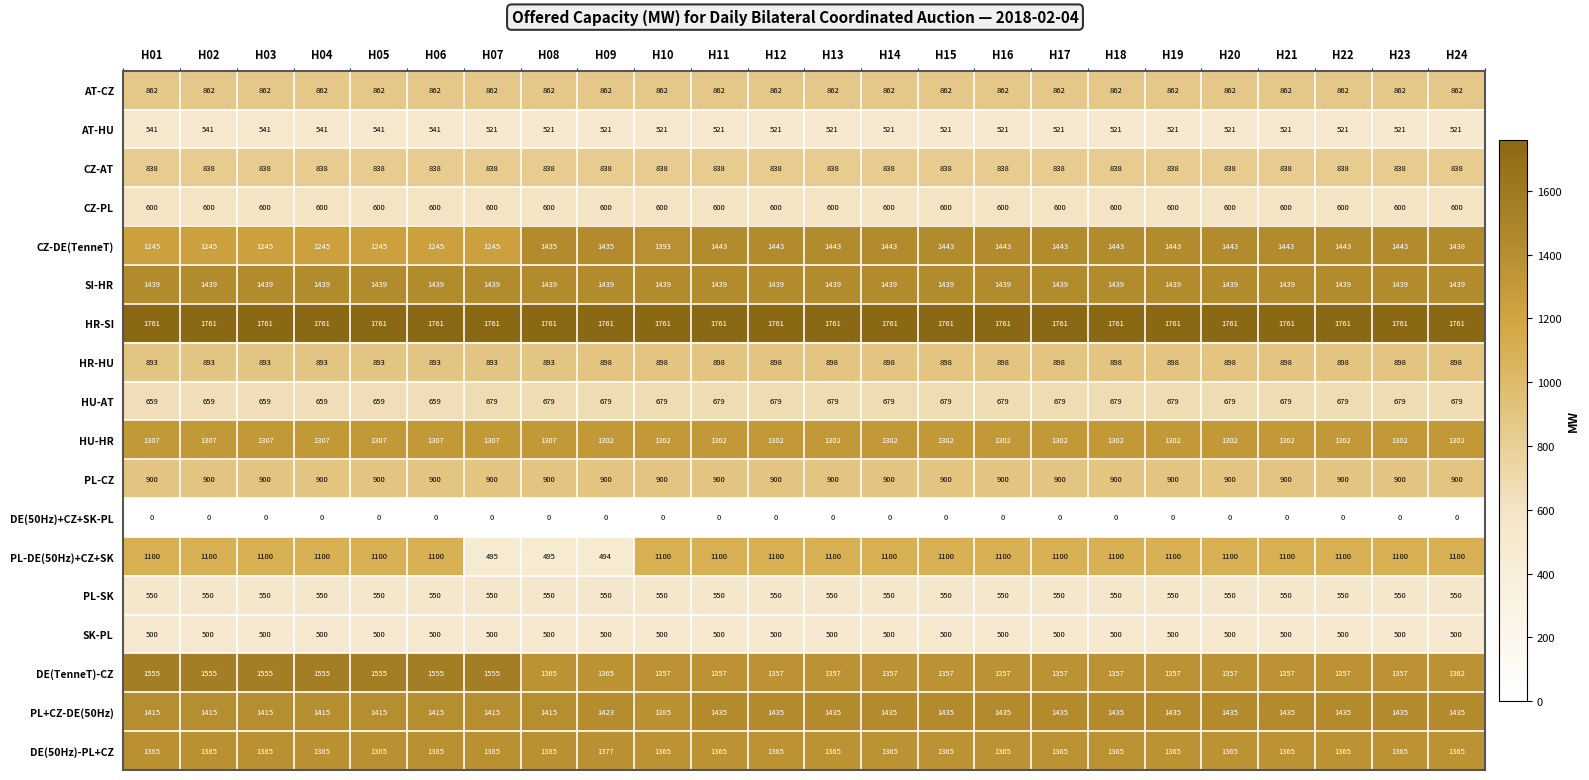

What is the total value across all series at H01?

17550